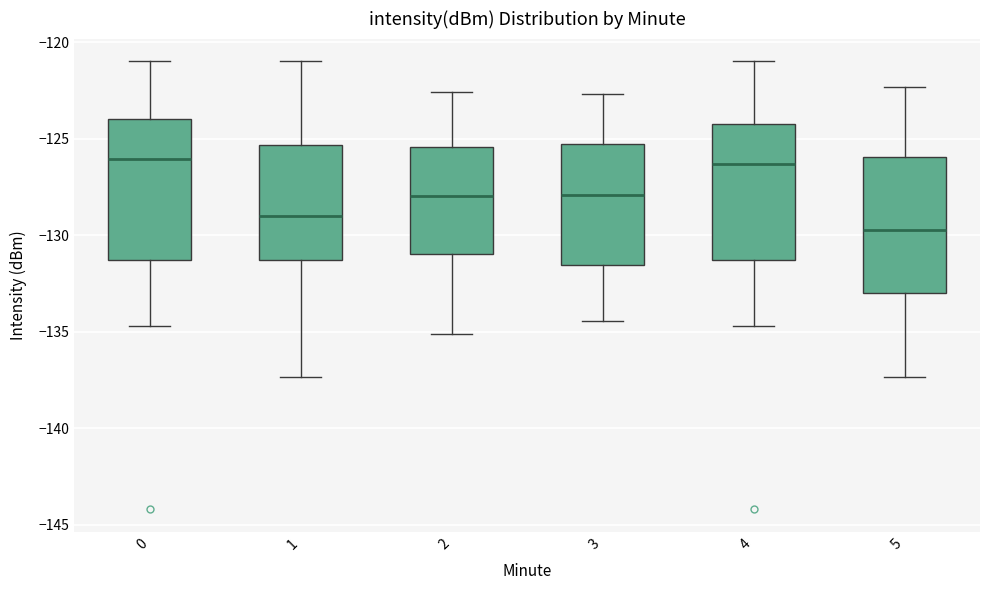

Where does the median line of the box at x = 0 sit on the y-axis? The values are not printed on the chart, so give them approximately, as read against the axis.

-126.0